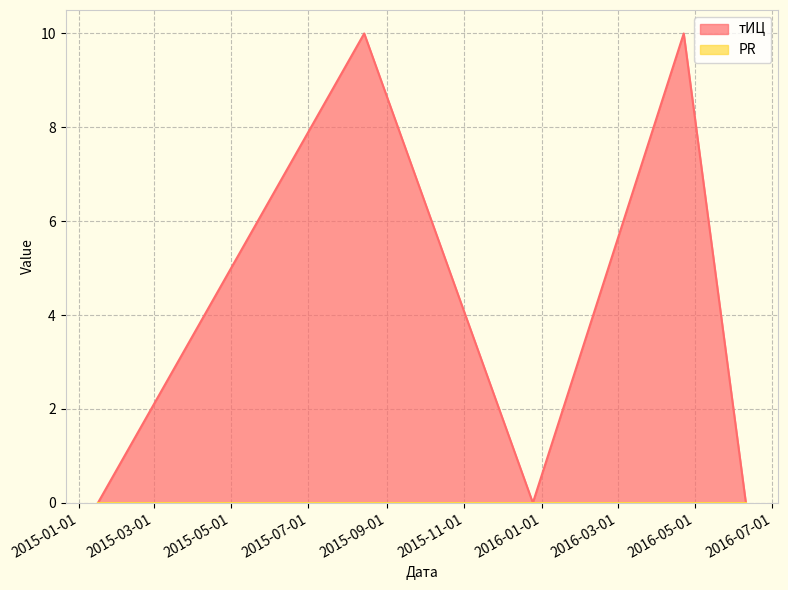

Count the values in the range 0 to 10.

5